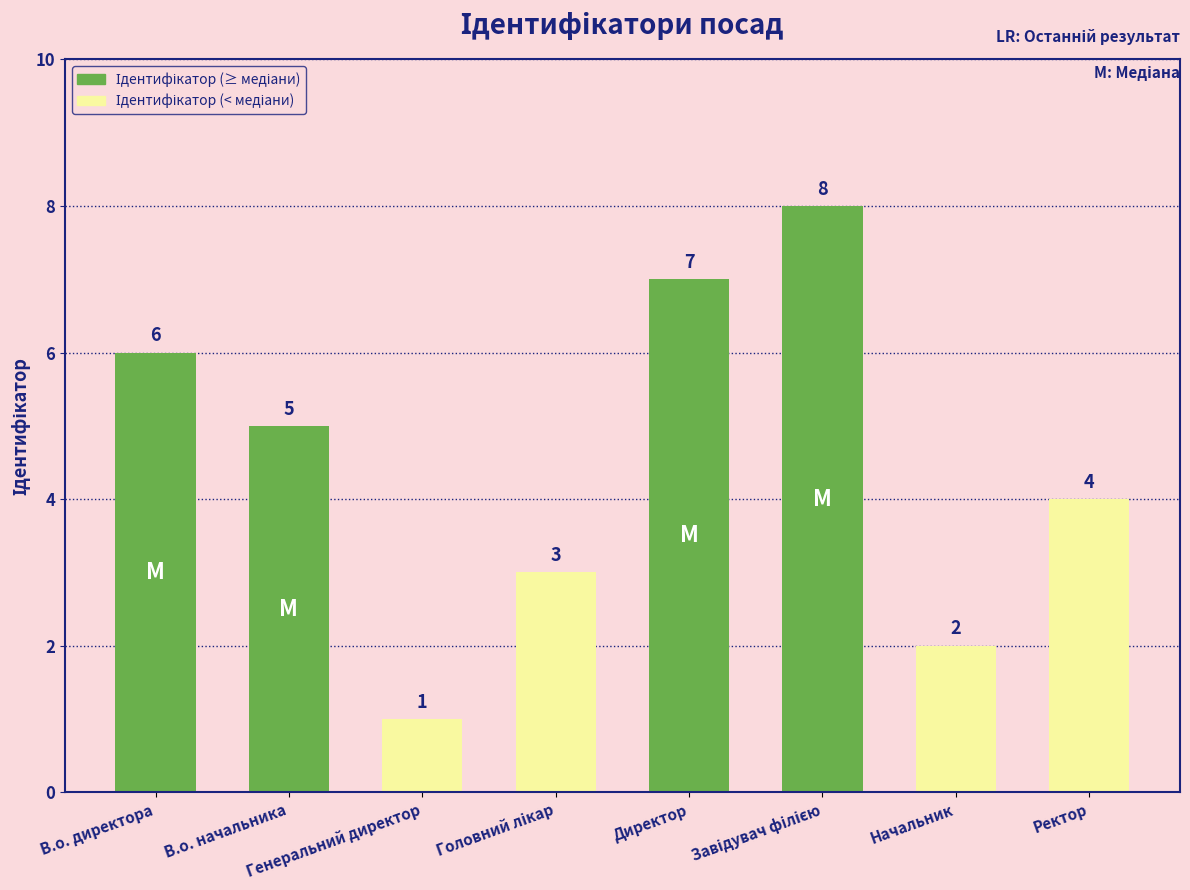

What is the difference between the second highest and minimum values?

6